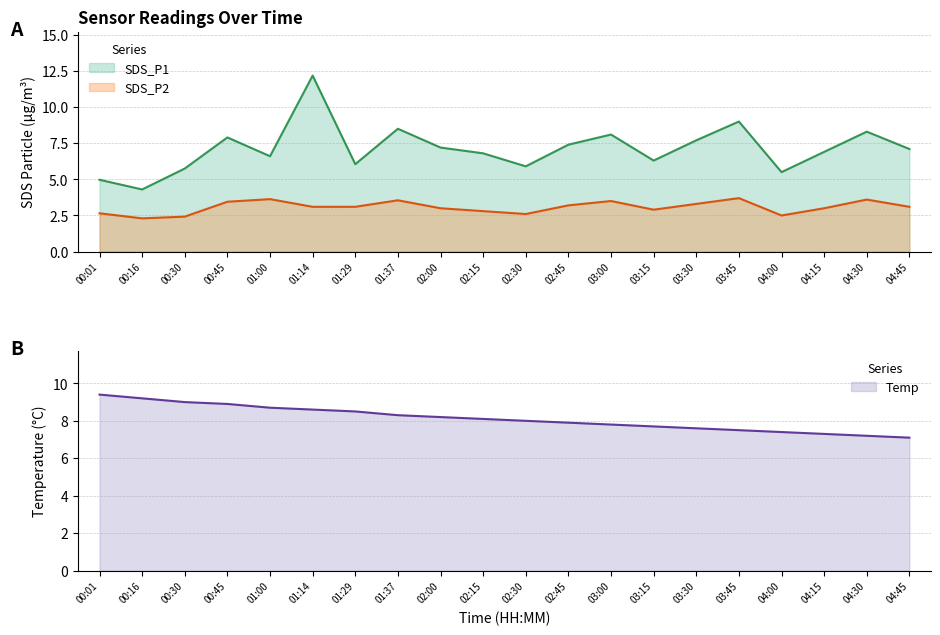

What is the lowest value of the Temp series?

7.1